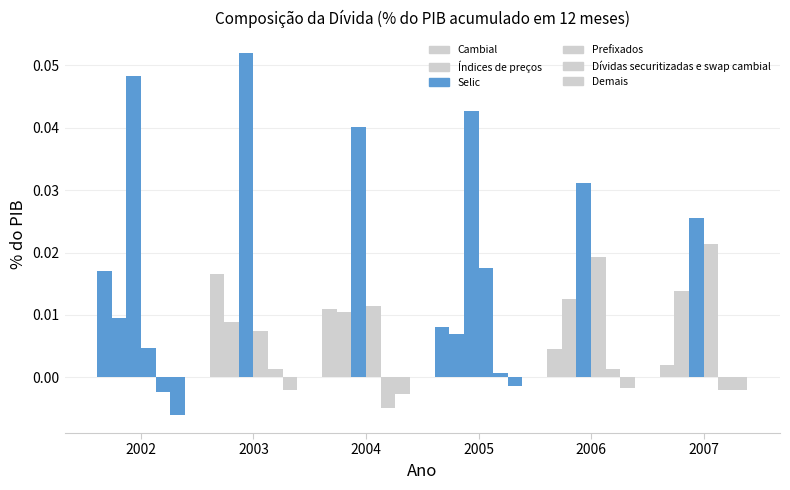

At which label is Índices de preços closest to 0?

2005